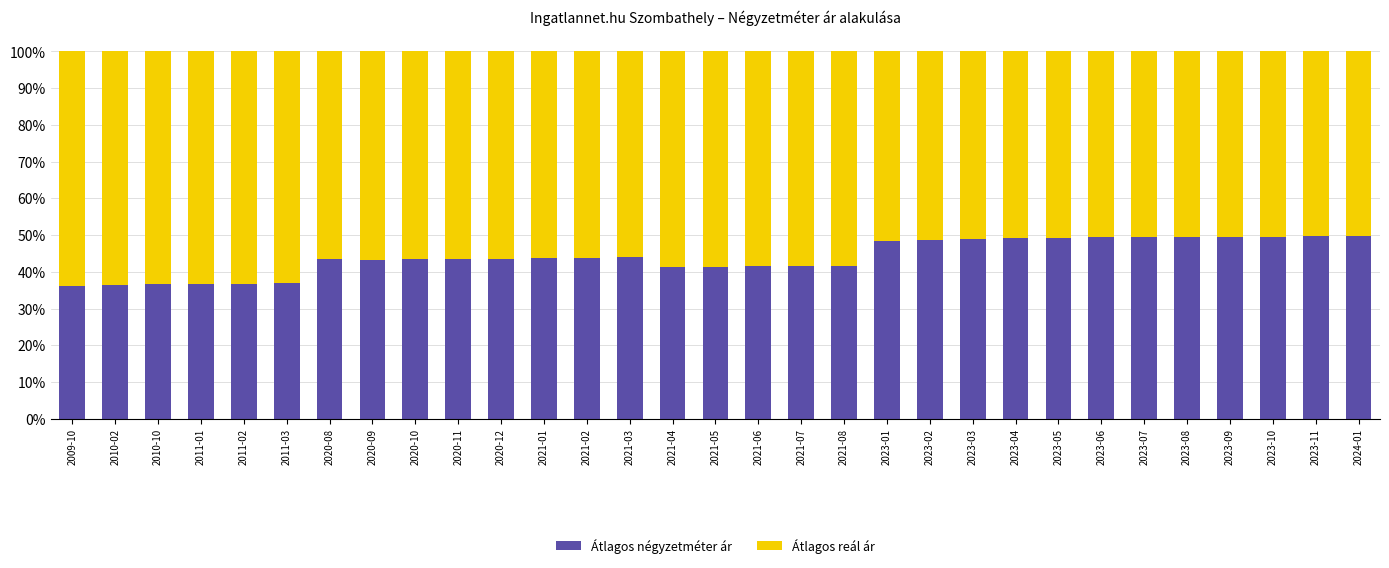

How many data points does each series have?

31